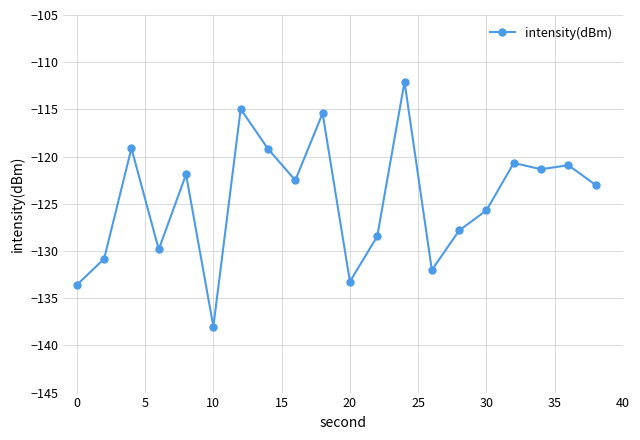

How many interior local valleys (lower than both neighbors) does the data have?

6